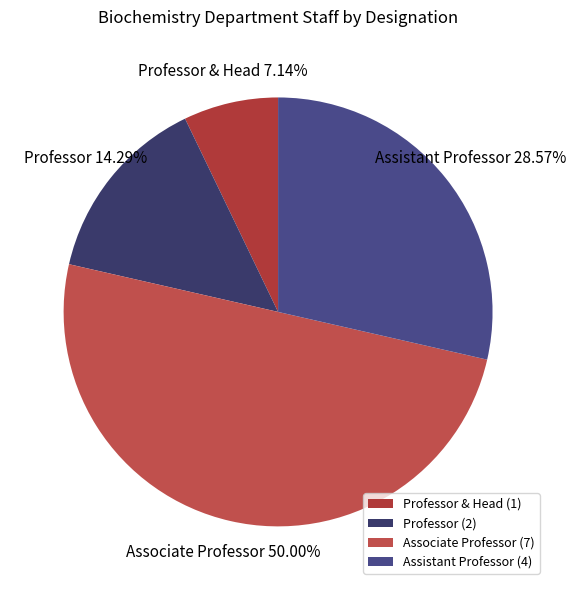

To the nearest percent, what is the difference between the largest and smallest slice percentages?

43%